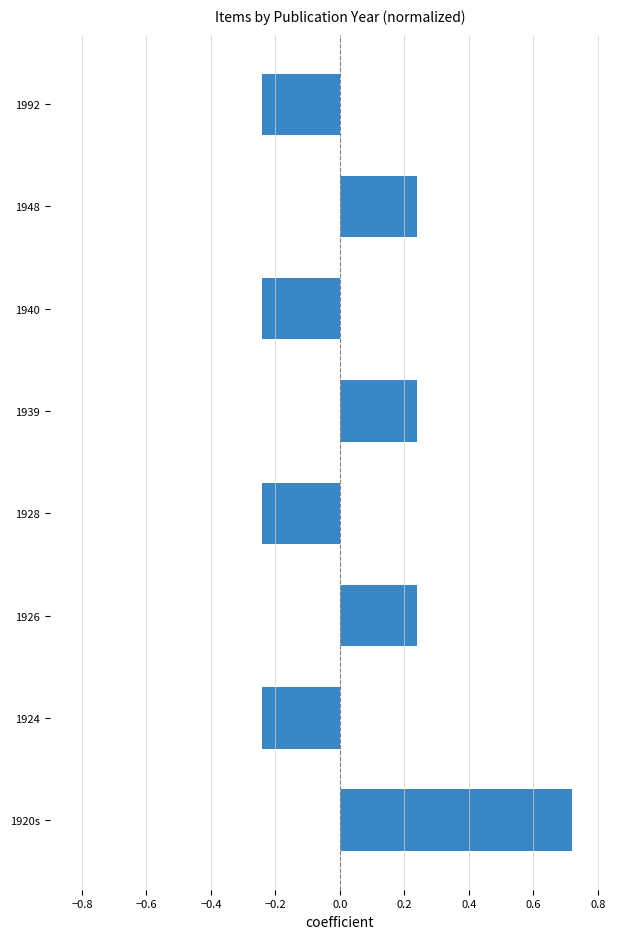

How many values are below 0?

4